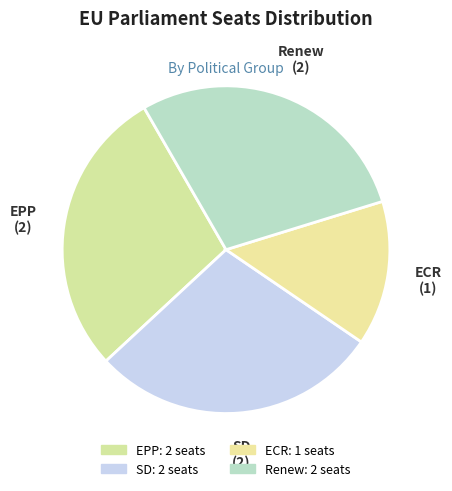

How many segments does this pie chart have?

4